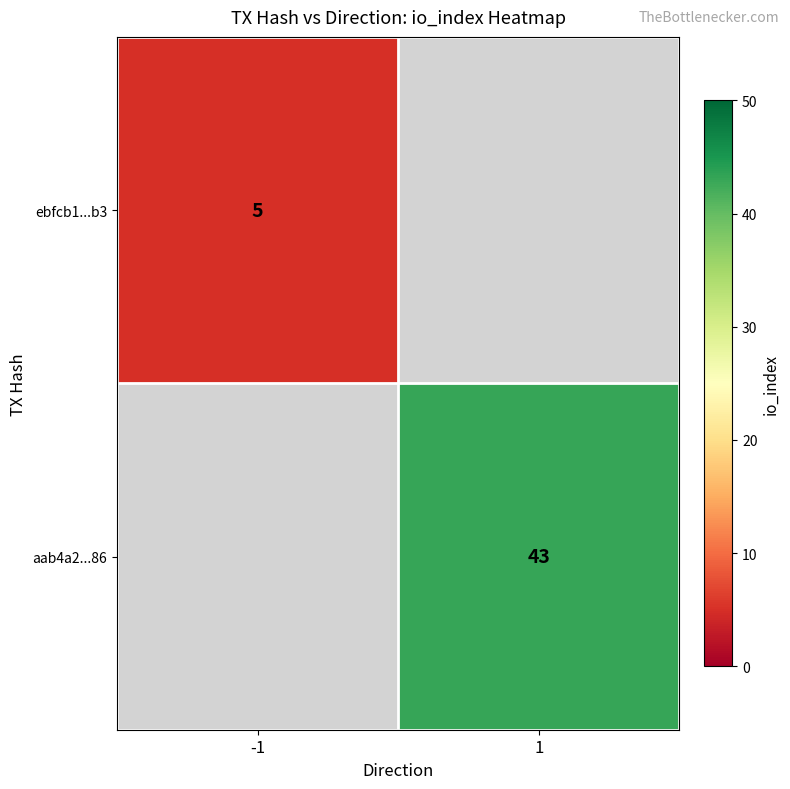

Which label corresponds to the largest value in the chart?

1